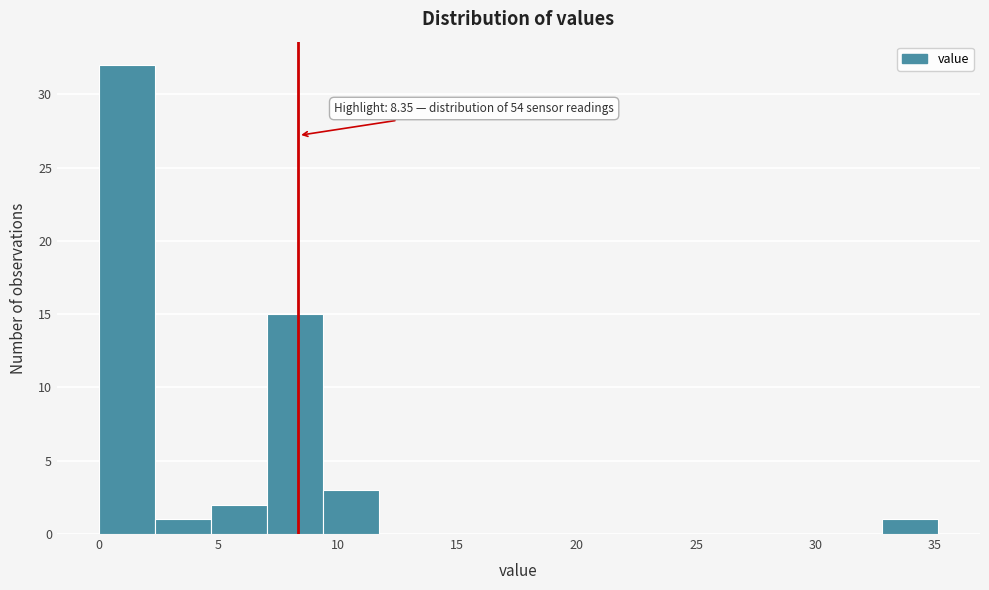

Over which range of the x-axis is the bar tallest?

0.0 to 2.5